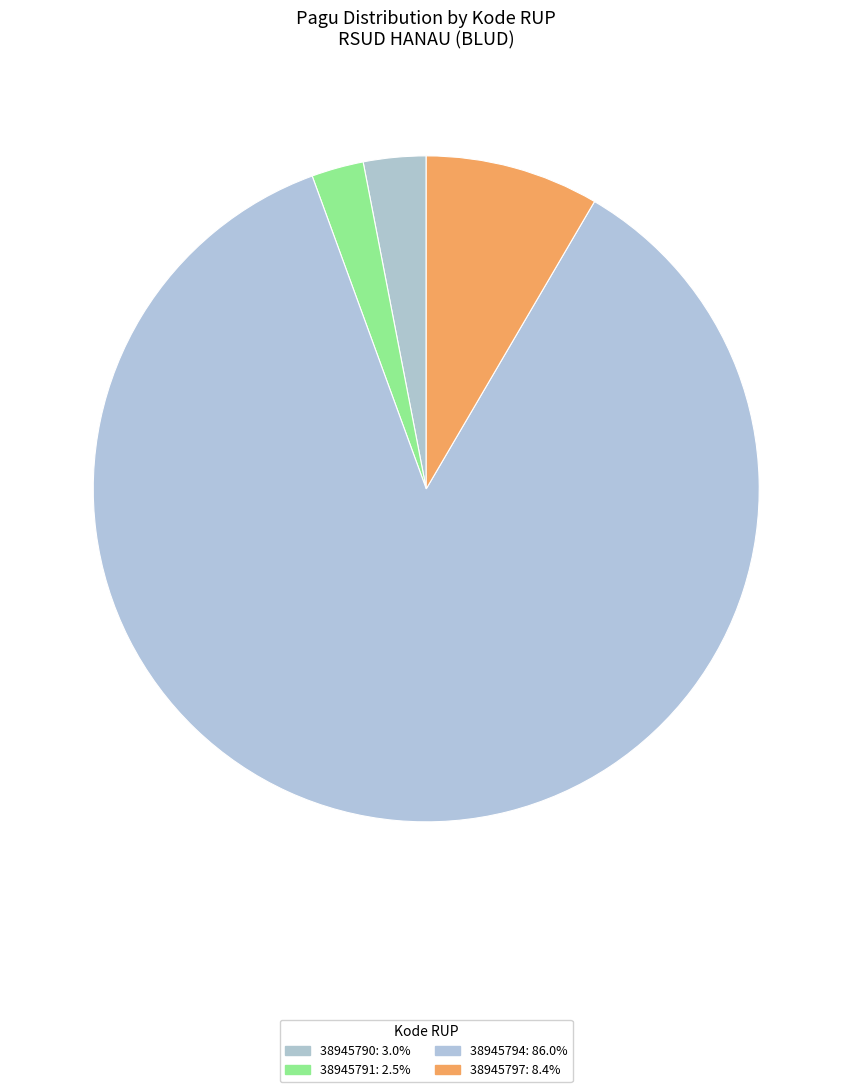

Approximately how many times larger is the value at 38945794 compared to 38945797?

10.2